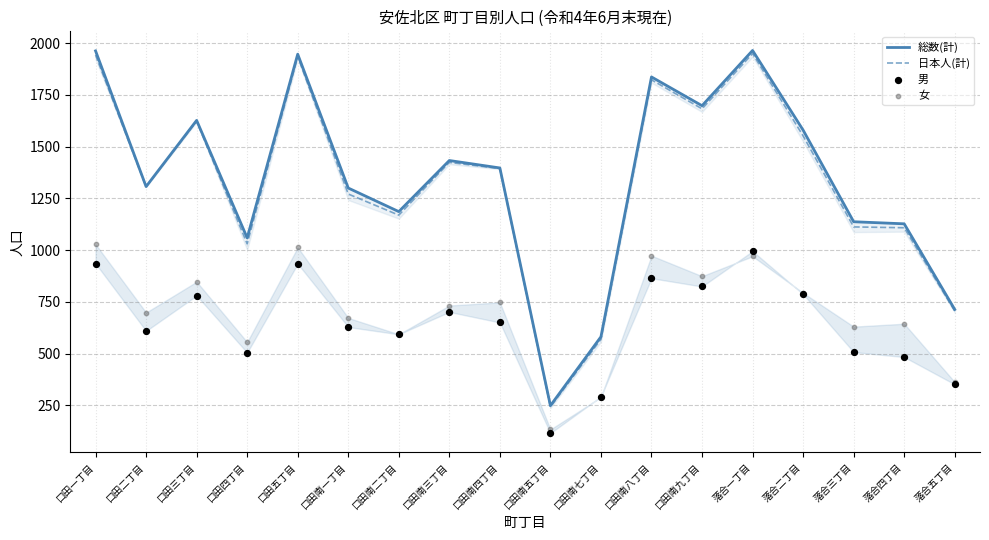

Which series has the largest total across all categories?

総数(計)